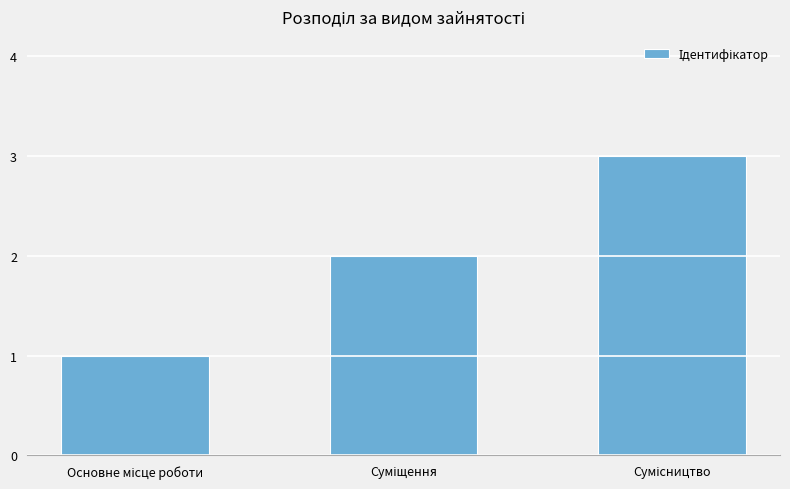

What is the greatest value displayed?

3